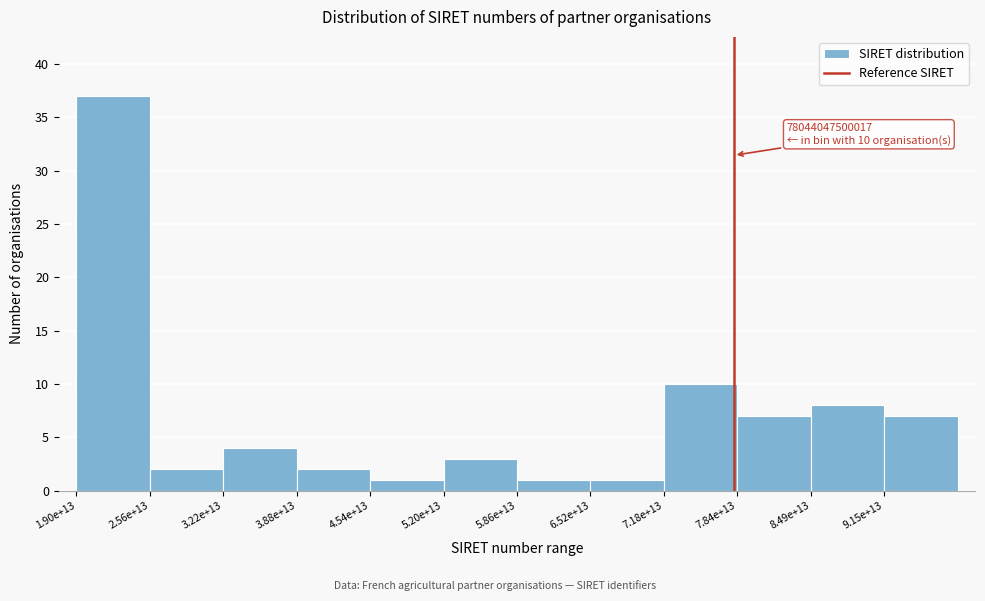

Reading left to right, transcribe all the data shown in this chart.

37	2	4	2	1	3	1	1	10	7	8	7